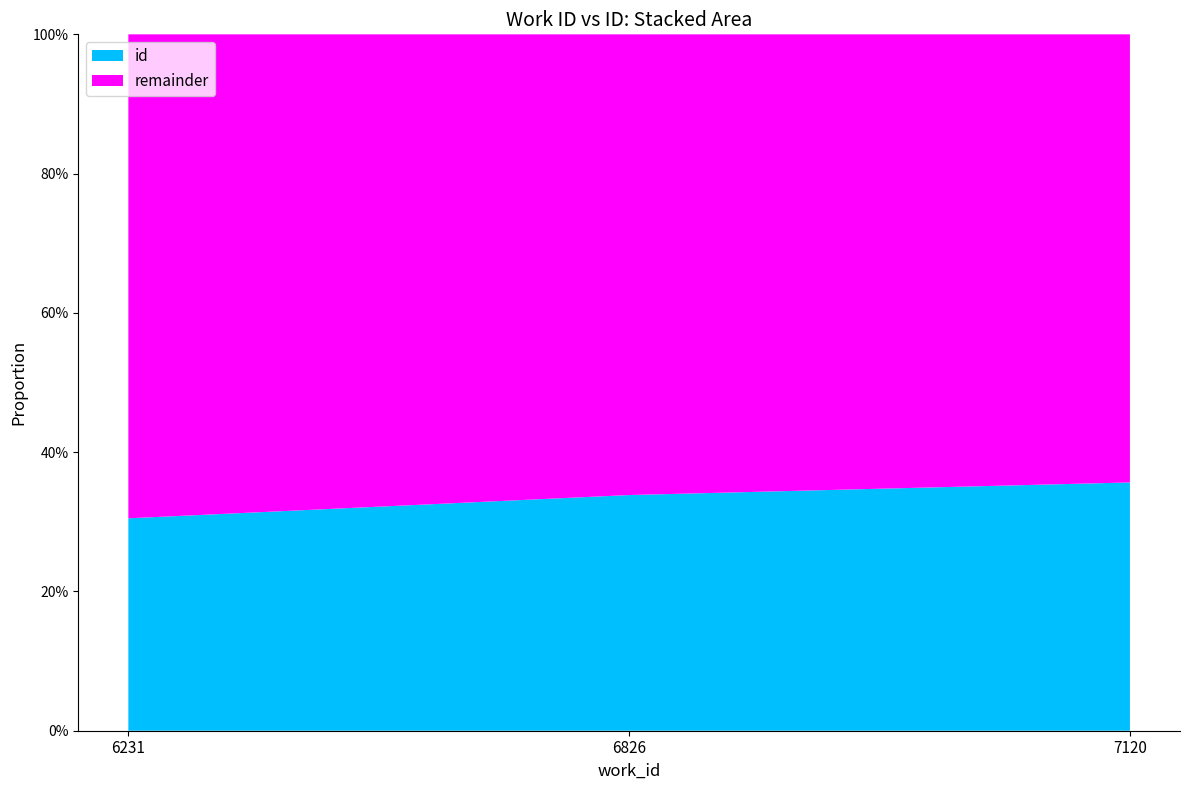

Reading left to right, transcribe all the data shown in this chart.

6231=16509	6826=18317	7120=19297